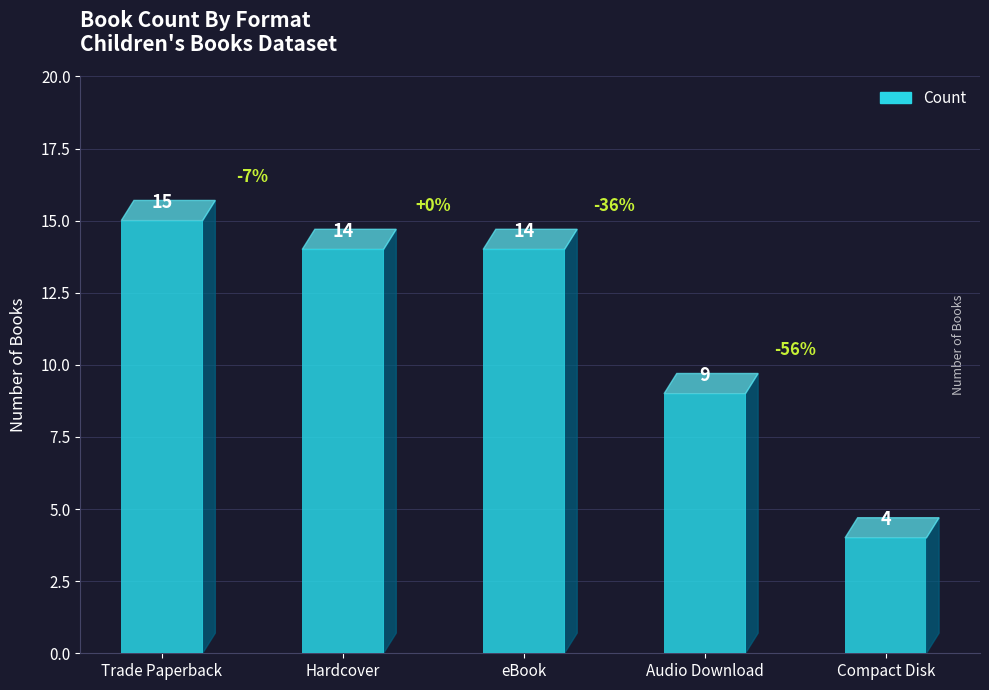

Reading left to right, what are all the values shown in this chart?

Trade Paperback=15	Hardcover=14	eBook=14	Audio Download=9	Compact Disk=4